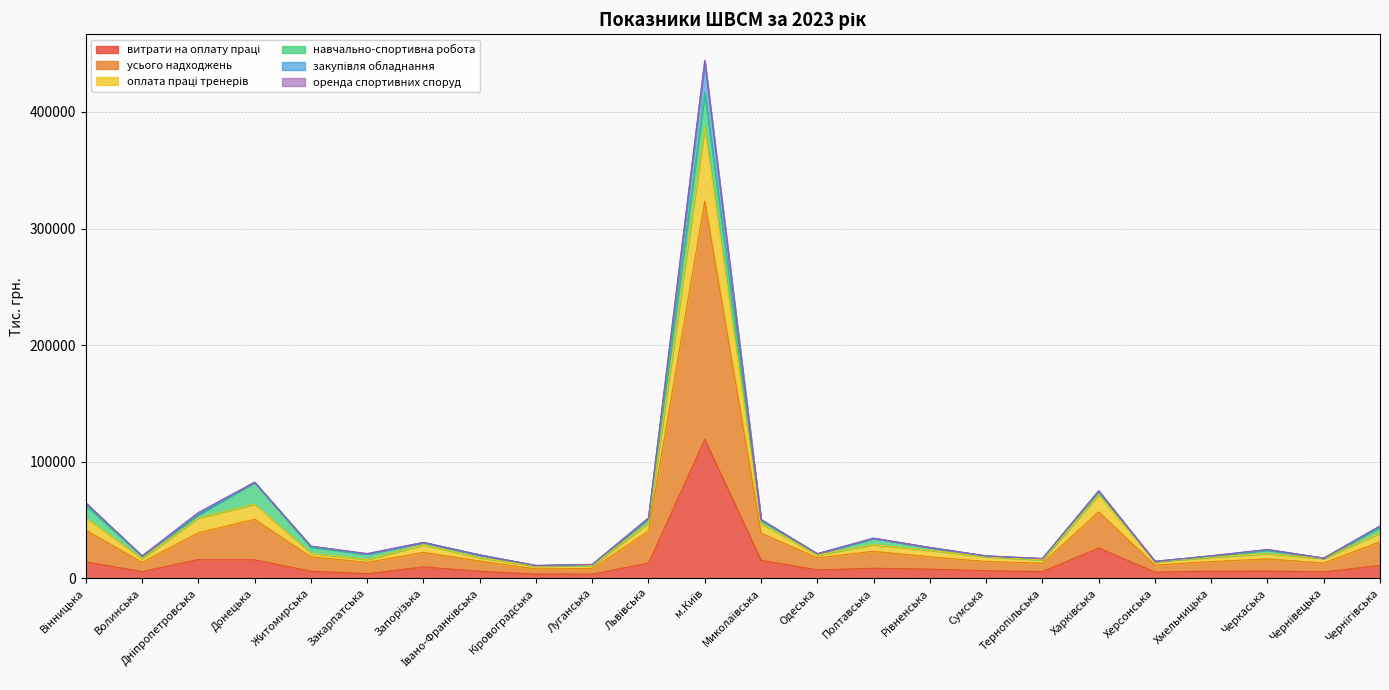

At which category does the chart reach its minimum across all series?

Кіровоградська